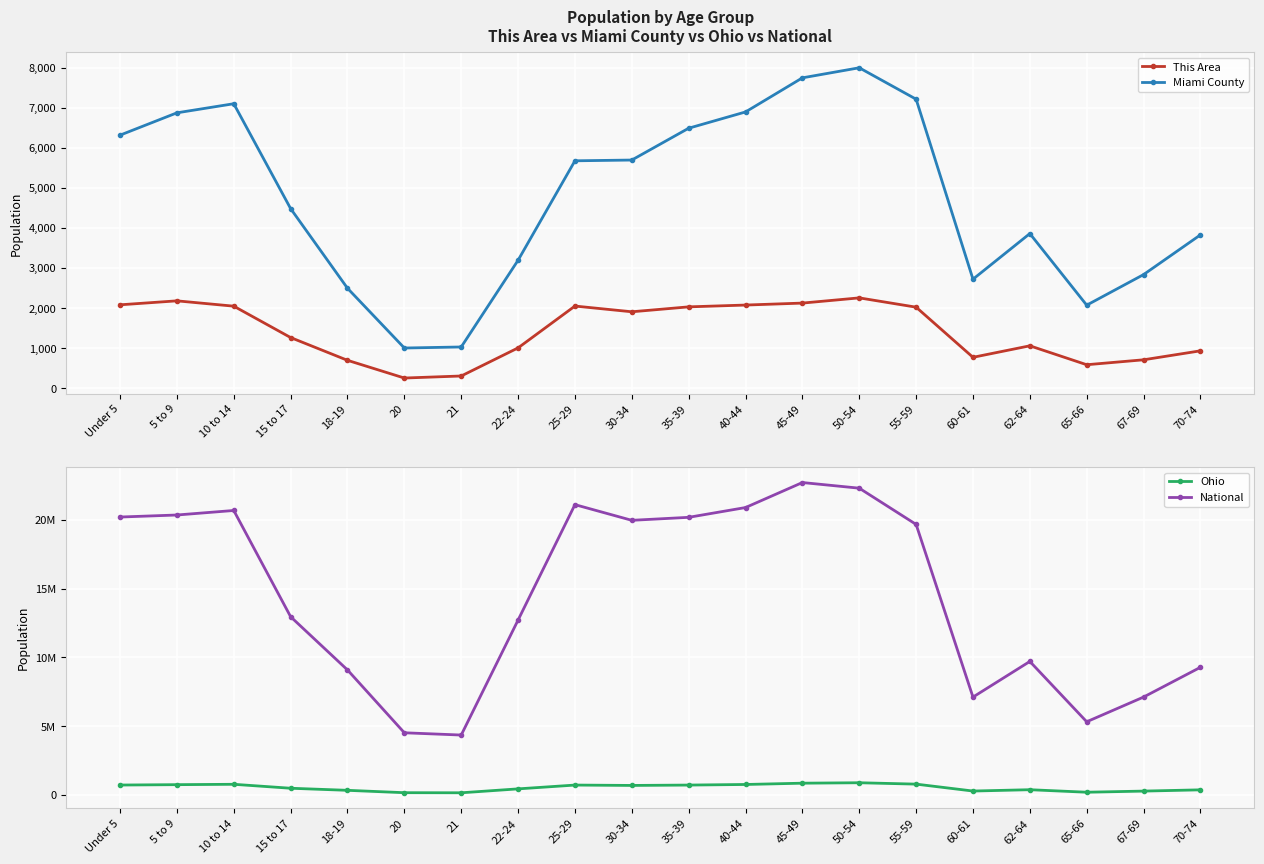

How many values in the National series exceed 19664805?

9